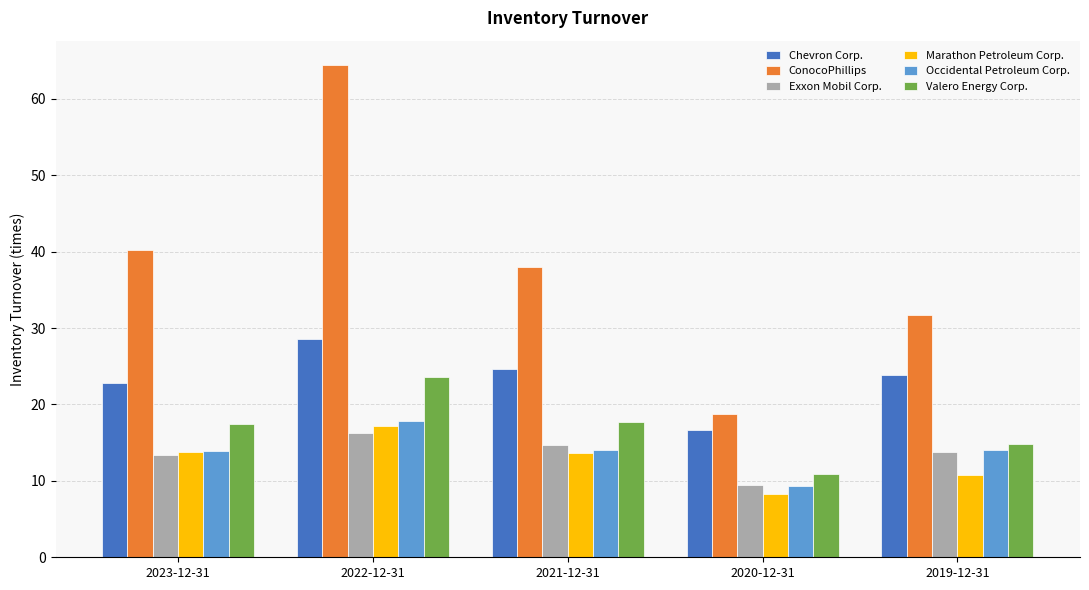

Rank the series by their maximum value, from lowest to highest.

Exxon Mobil Corp., Marathon Petroleum Corp., Occidental Petroleum Corp., Valero Energy Corp., Chevron Corp., ConocoPhillips